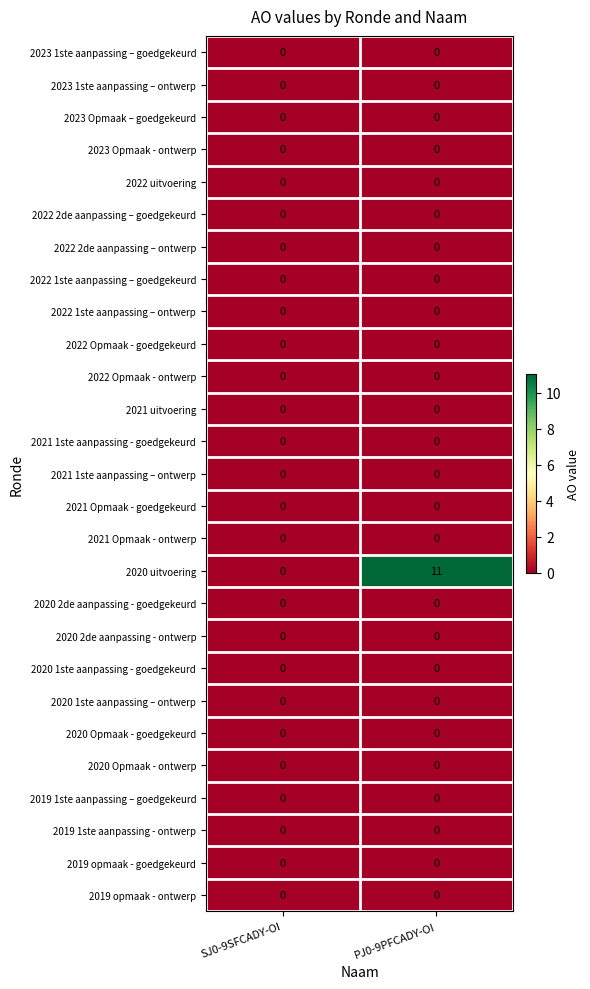

What is the total value across all series at PJ0-9PFCADY-OI?

11